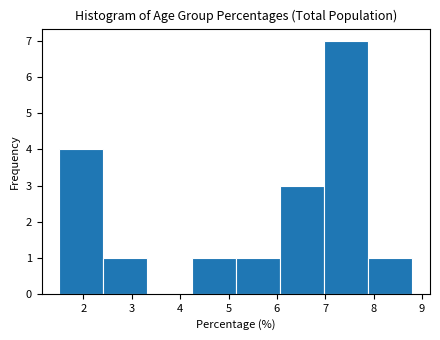

Reading left to right, list every bar in this chart as the range it spans on the x-axis followed by its height. Neither the bar edges nor the heights are printed on the chart, so give them approximately, as read against the axes.

1.5 to 2.4: 4
2.4 to 3.3: 1
3.3 to 4.2: 0
4.2 to 5.2: 1
5.2 to 6.1: 1
6.1 to 7.0: 3
7.0 to 7.9: 7
7.9 to 8.8: 1